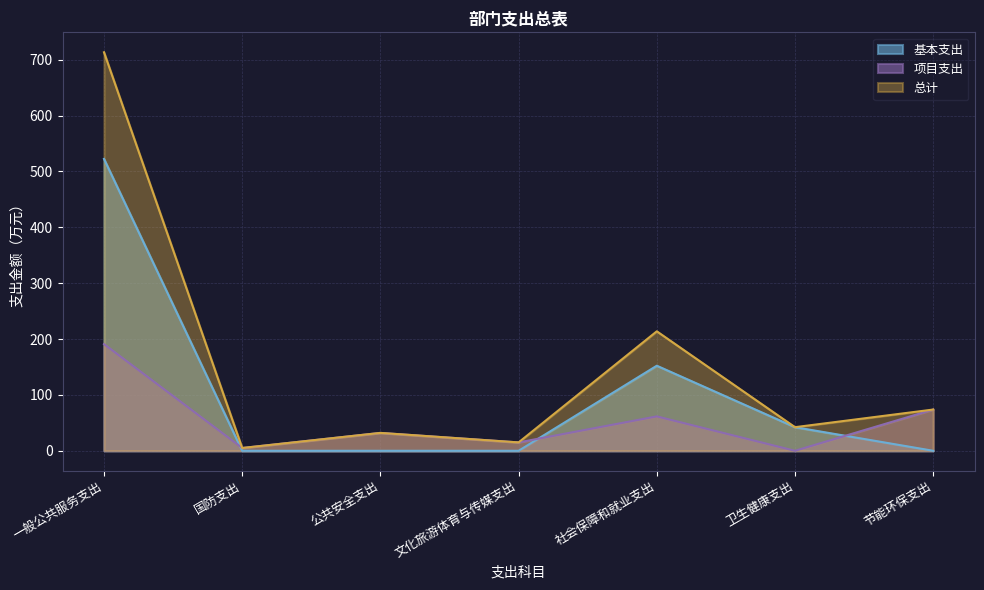

Does the chart have visible grid lines?

Yes